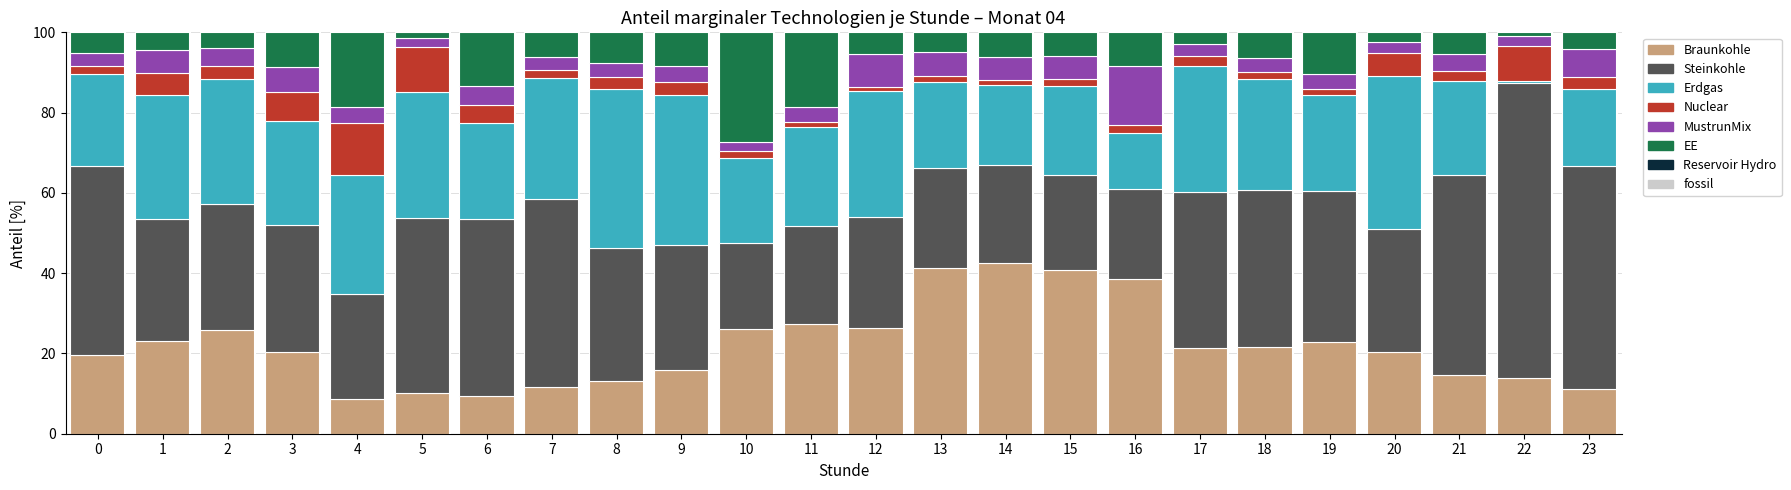

What is the minimum value for Braunkohle?

8.7